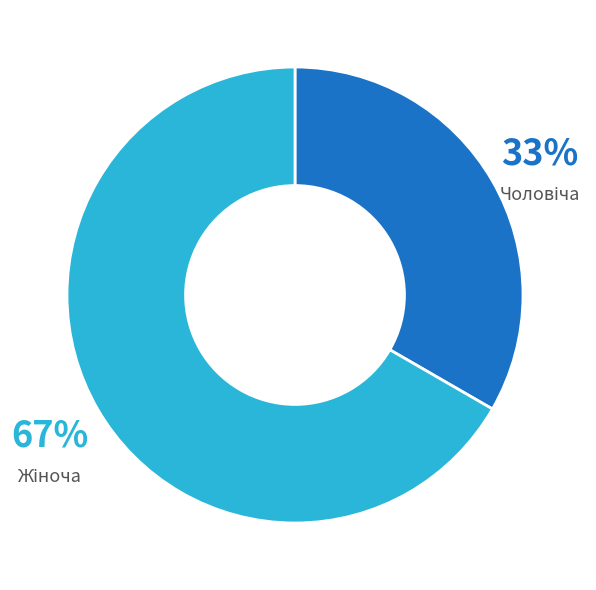

Is there any slice that represents more than half of the pie?

Yes